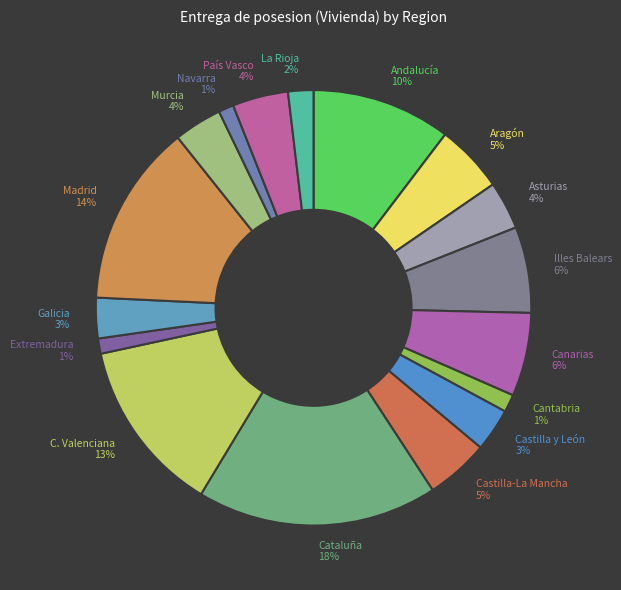

Combined, do Navarra 1% and Galicia 3% account for over 50%?

No